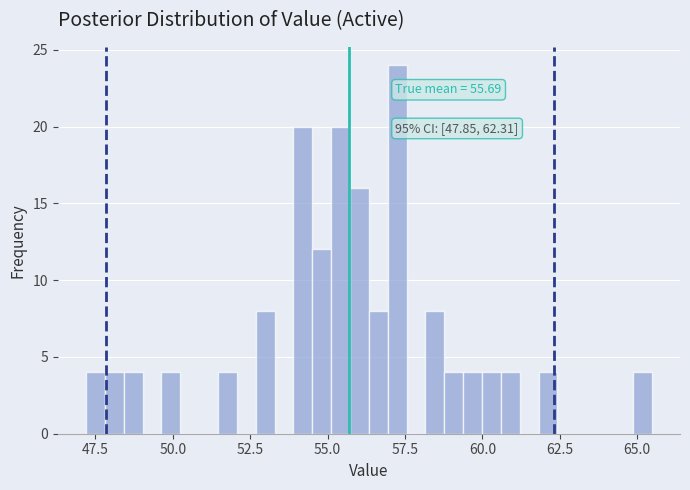

Read against the x-axis, roughly where is the centre of the tallest bar?

57.0